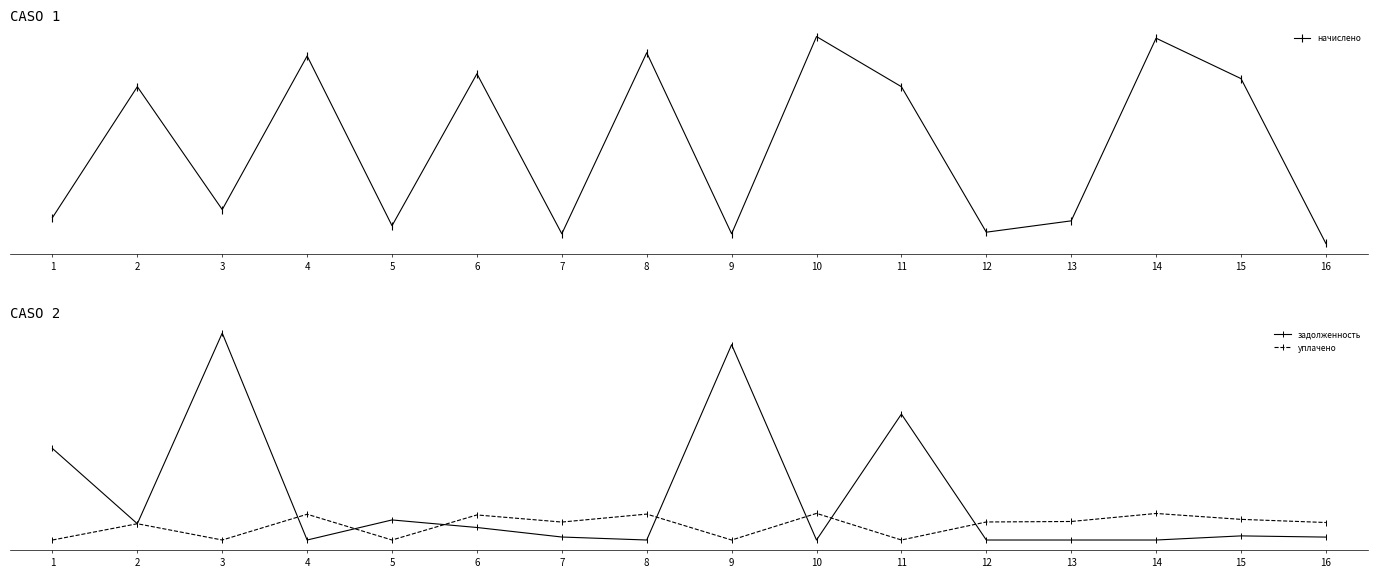

At which label is уплачено closest to 556?

2